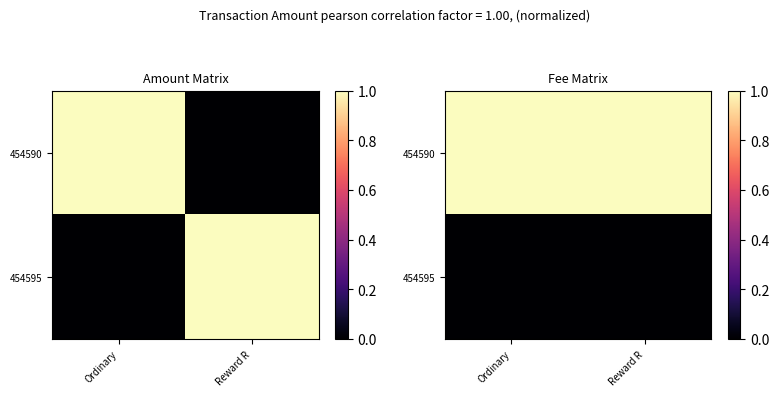

Count the number of categories in the chart.

2